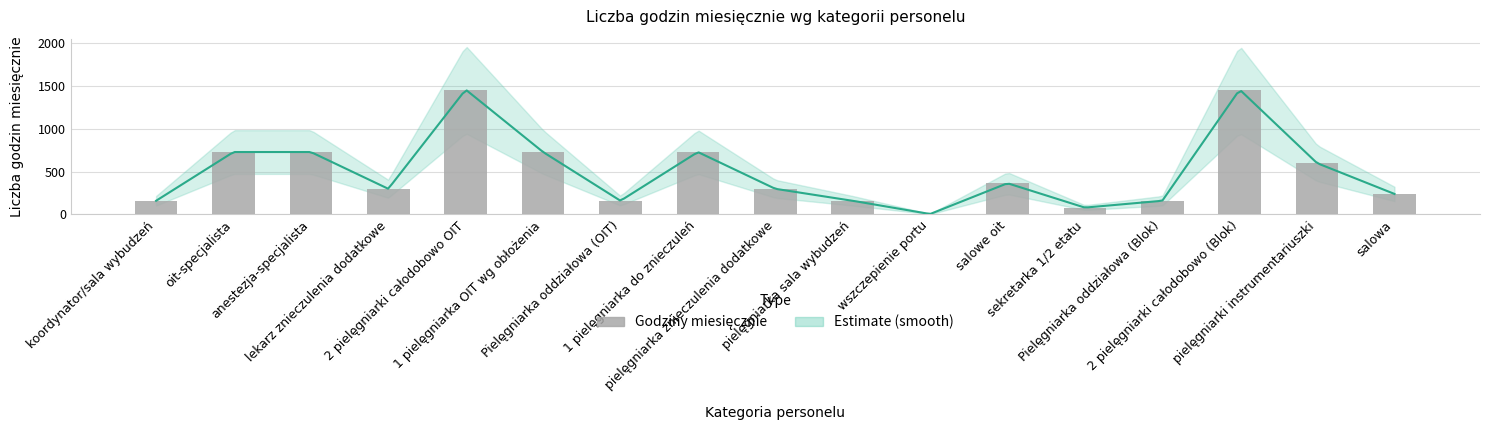

What is the label of the 14th bar from the right?

lekarz znieczulenia dodatkowe